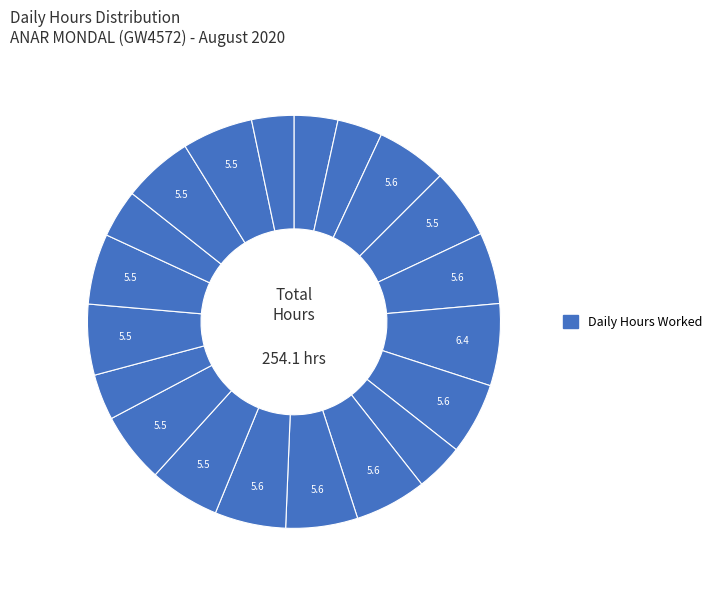

Count the number of slices in the pie.

20